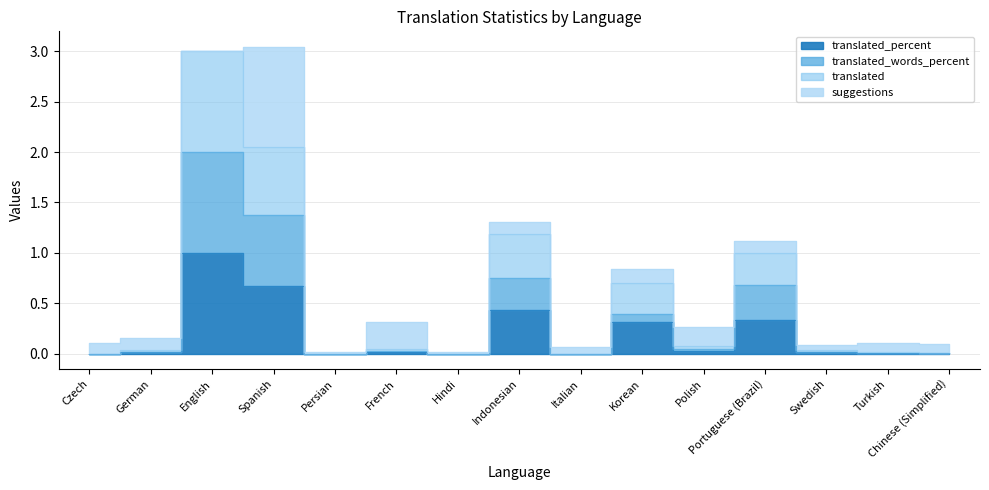

Is this an area chart (filled region under the line)?

No